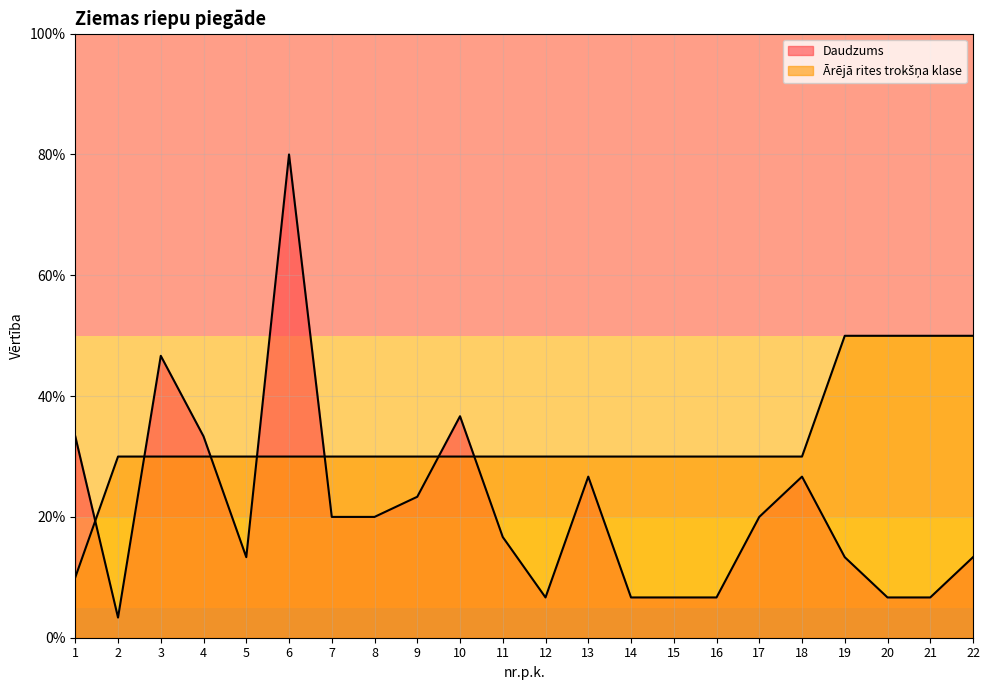

What is the sum of all Daudzums values?

466.7